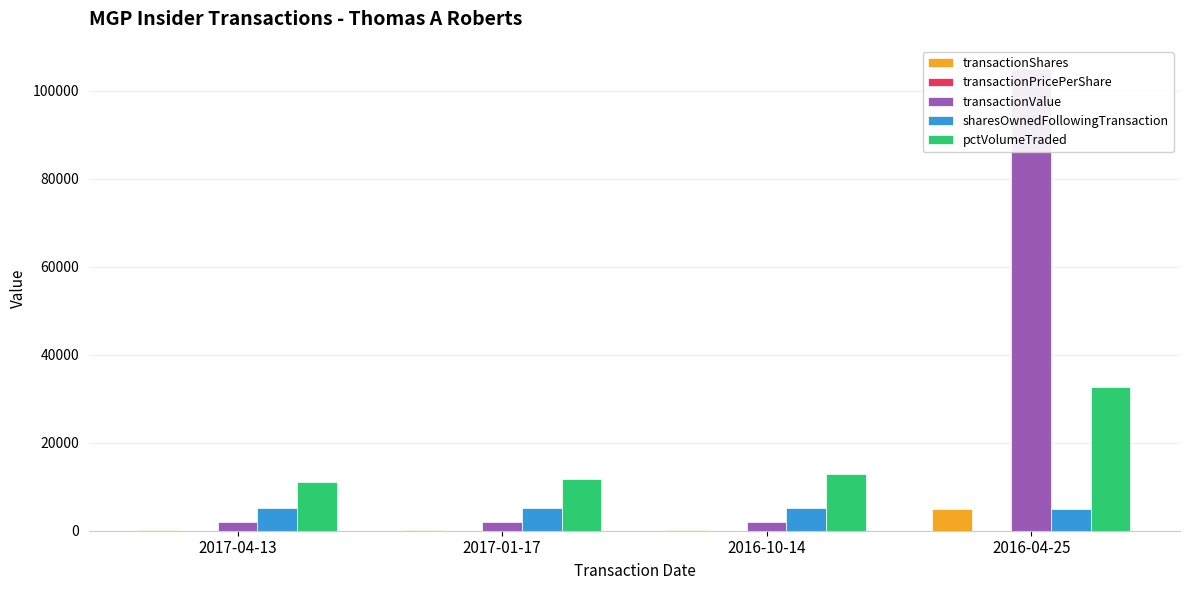

True or false: pctVolumeTraded has a value of 12789.0 at 2016-10-14.

True